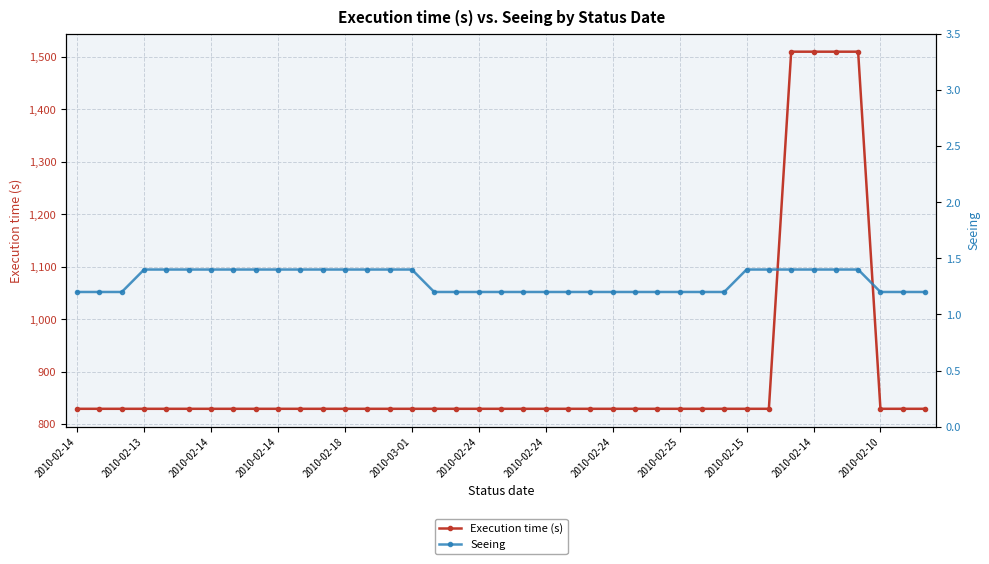

What is the maximum value for Seeing?

1.4